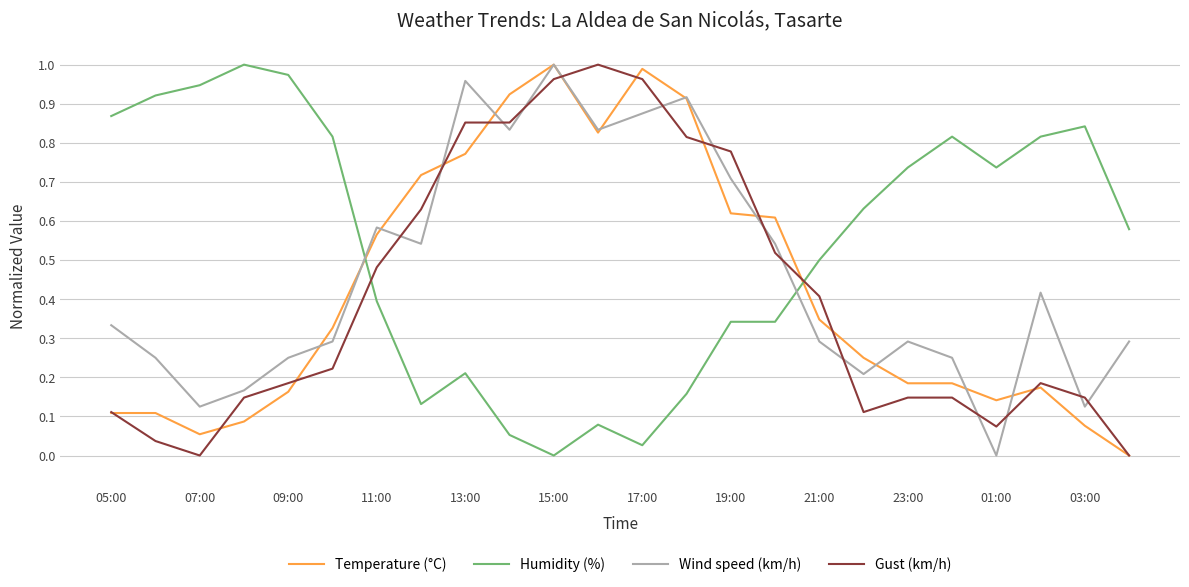

Reading left to right, what are all the values shown in this chart?

Temperature (°C): 0.1	0.1	0.1	0.1	0.2	0.3	0.6	0.7	0.8	0.9	1.0	0.8	1.0	0.9	0.6	0.6	0.3	0.3	0.2	0.2	0.1	0.2	0.1	0.0
Humidity (%): 0.9	0.9	0.9	1.0	1.0	0.8	0.4	0.1	0.2	0.1	0.0	0.1	0.0	0.2	0.3	0.3	0.5	0.6	0.7	0.8	0.7	0.8	0.8	0.6
Wind speed (km/h): 0.3	0.2	0.1	0.2	0.2	0.3	0.6	0.5	1.0	0.8	1.0	0.8	0.9	0.9	0.7	0.5	0.3	0.2	0.3	0.2	0.0	0.4	0.1	0.3
Gust (km/h): 0.1	0.0	0.0	0.1	0.2	0.2	0.5	0.6	0.9	0.9	1.0	1.0	1.0	0.8	0.8	0.5	0.4	0.1	0.1	0.1	0.1	0.2	0.1	0.0